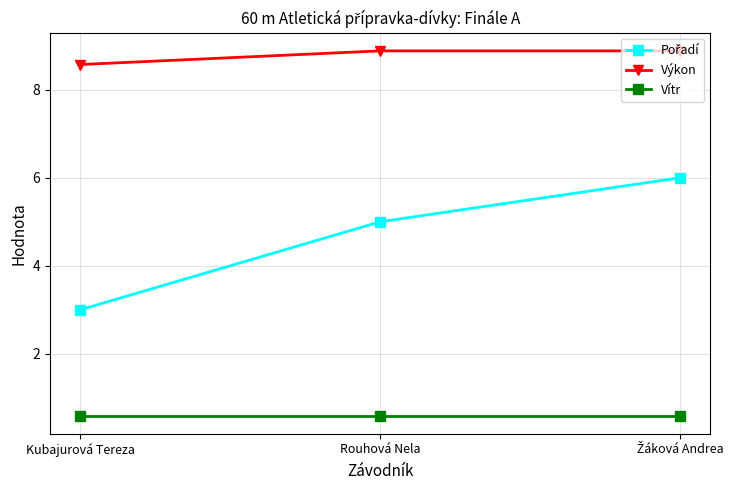

Which series has the largest total across all categories?

Výkon